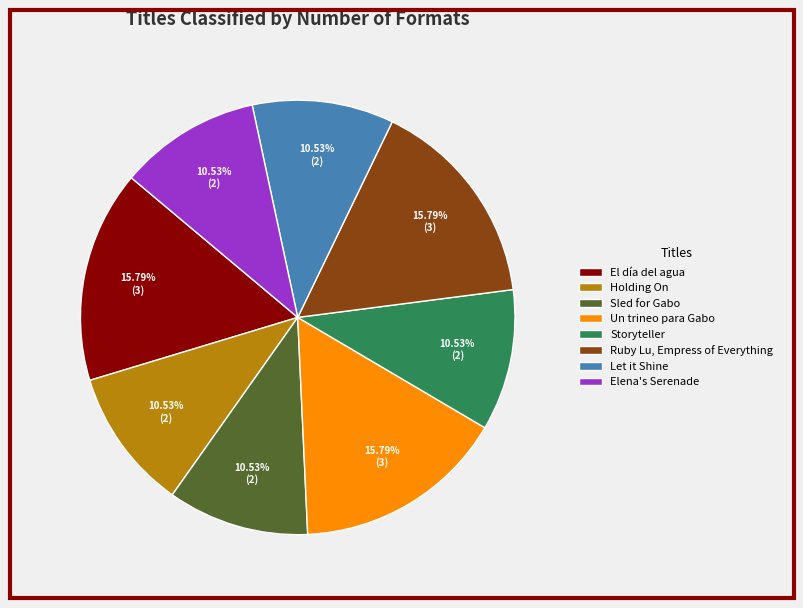

What is the total percentage of Holding On and Ruby Lu, Empress of Everything?

26.3%